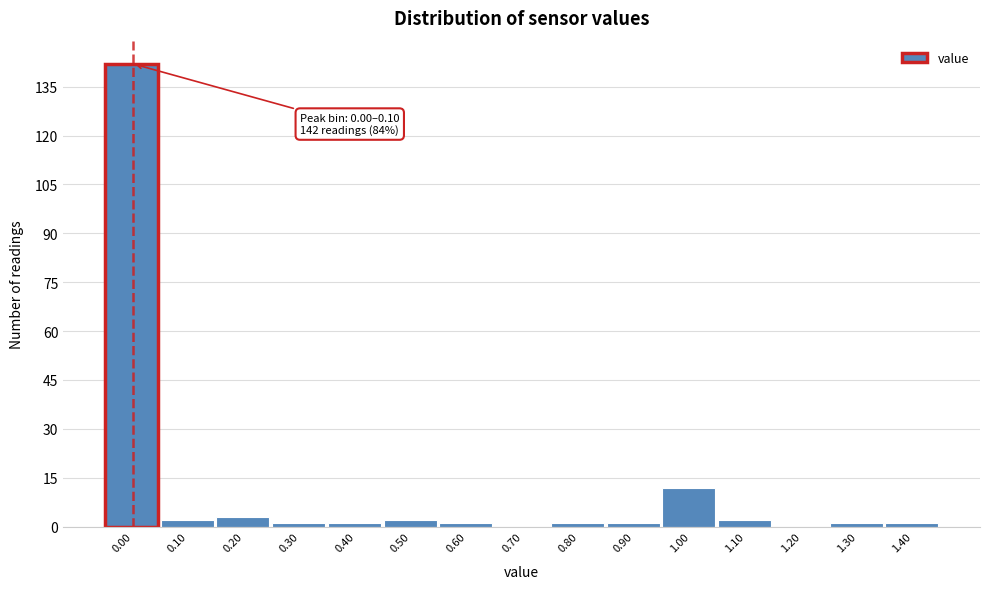

Reading right to left, list all the values displayed in this chart.

1.40=1	1.30=1	1.20=0	1.10=2	1.00=12	0.90=1	0.80=1	0.70=0	0.60=1	0.50=2	0.40=1	0.30=1	0.20=3	0.10=2	0.00=142